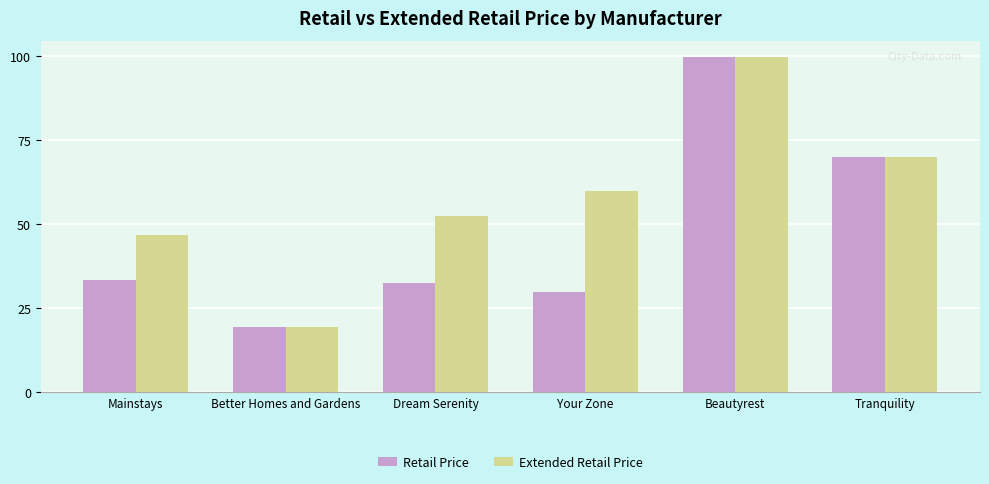

What is the spread (max minus min) of values at Dream Serenity?

19.9